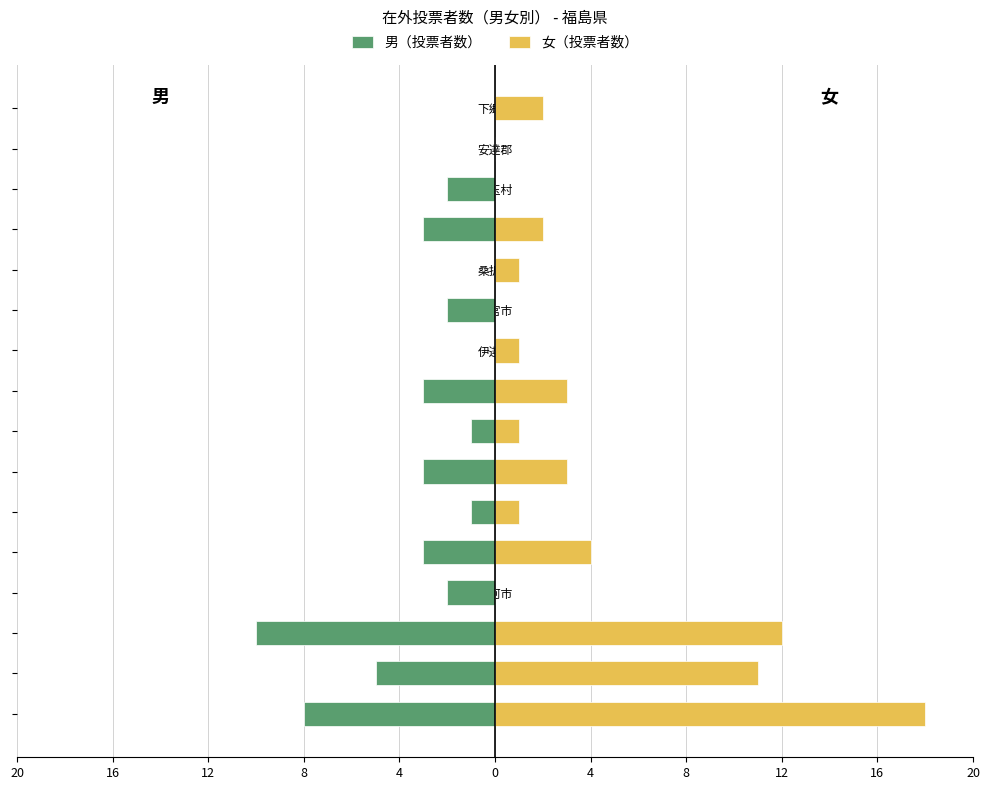

What is the approximate value of 男（投票者数） at 白河市?

-2